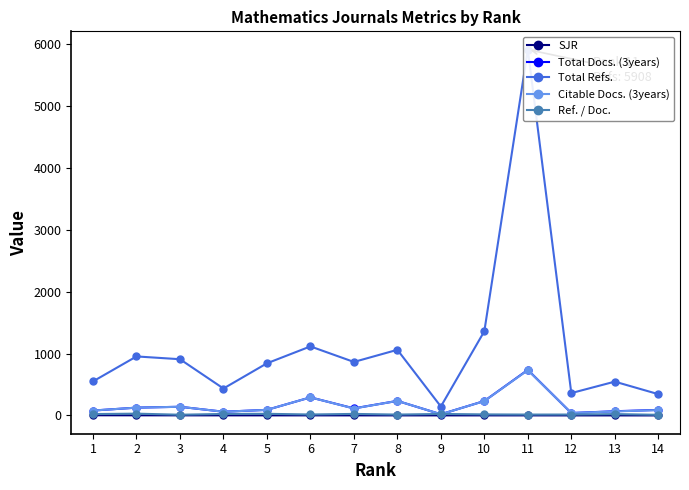

Which label corresponds to the largest value in the chart?

11